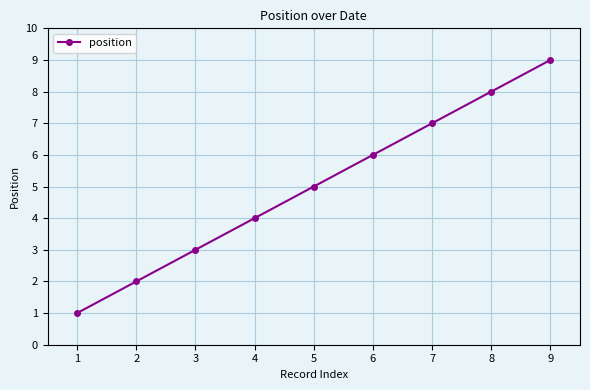

What is the difference between the maximum and minimum values?

8